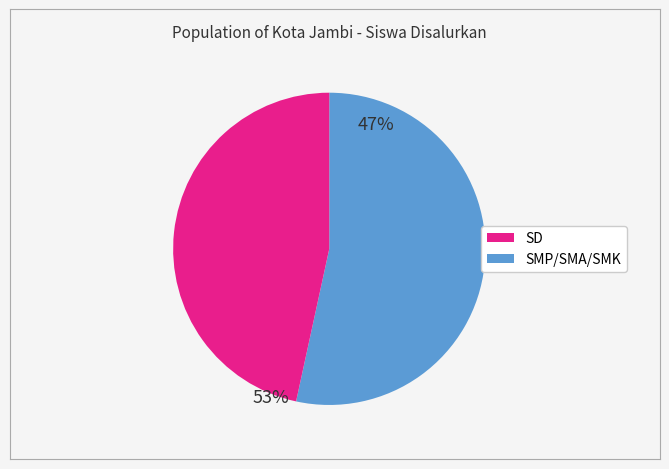

Is there any slice that represents more than half of the pie?

Yes